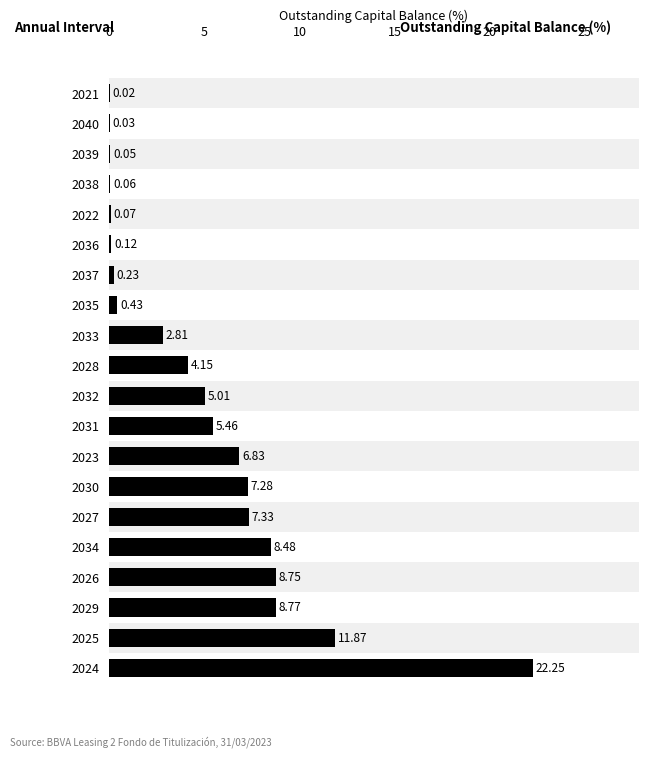

What is the change in value from 2024 to 2034?

-13.8